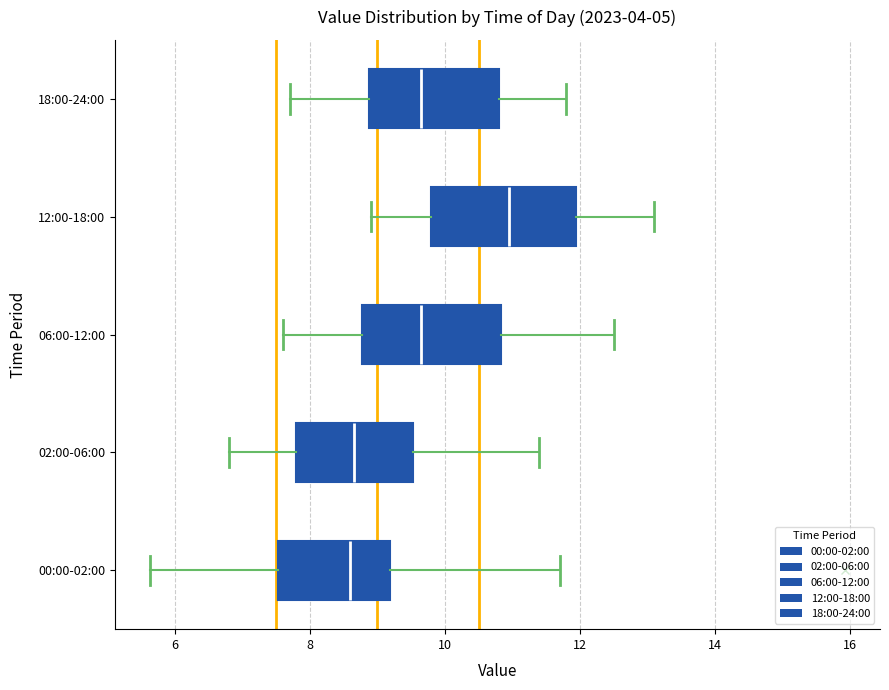

Where is the left edge of the box for 06:00-12:00 on the x-axis? The values are not printed on the chart, so give them approximately, as read against the axis.

8.8